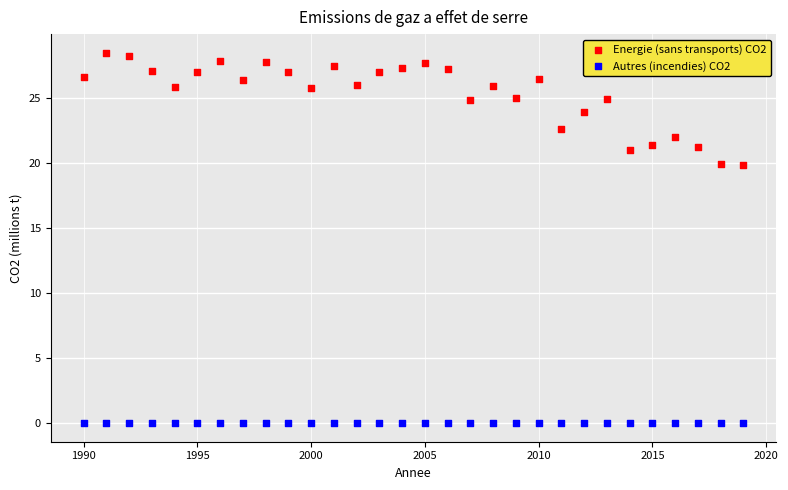

Which series reaches the minimum Y coordinate?

Autres (incendies) CO2